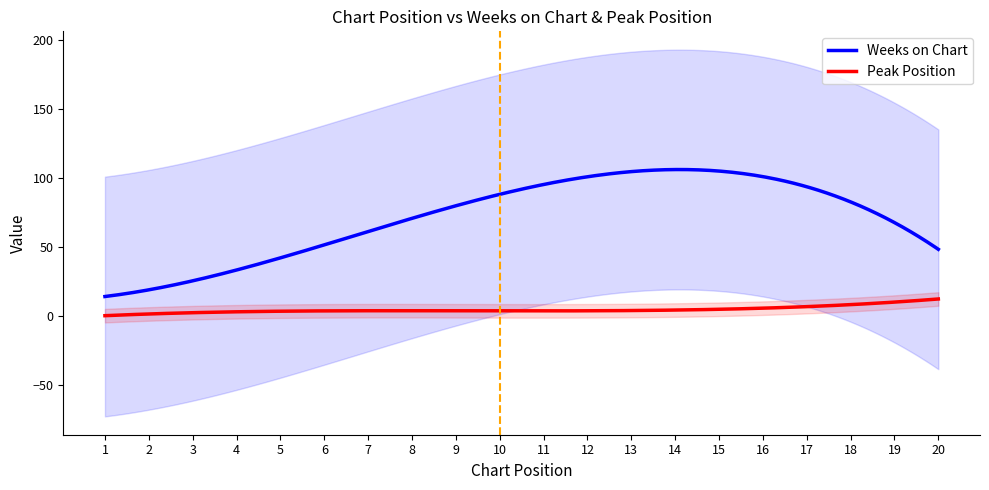

True or false: Peak Position and Weeks on Chart cross at least once.

False